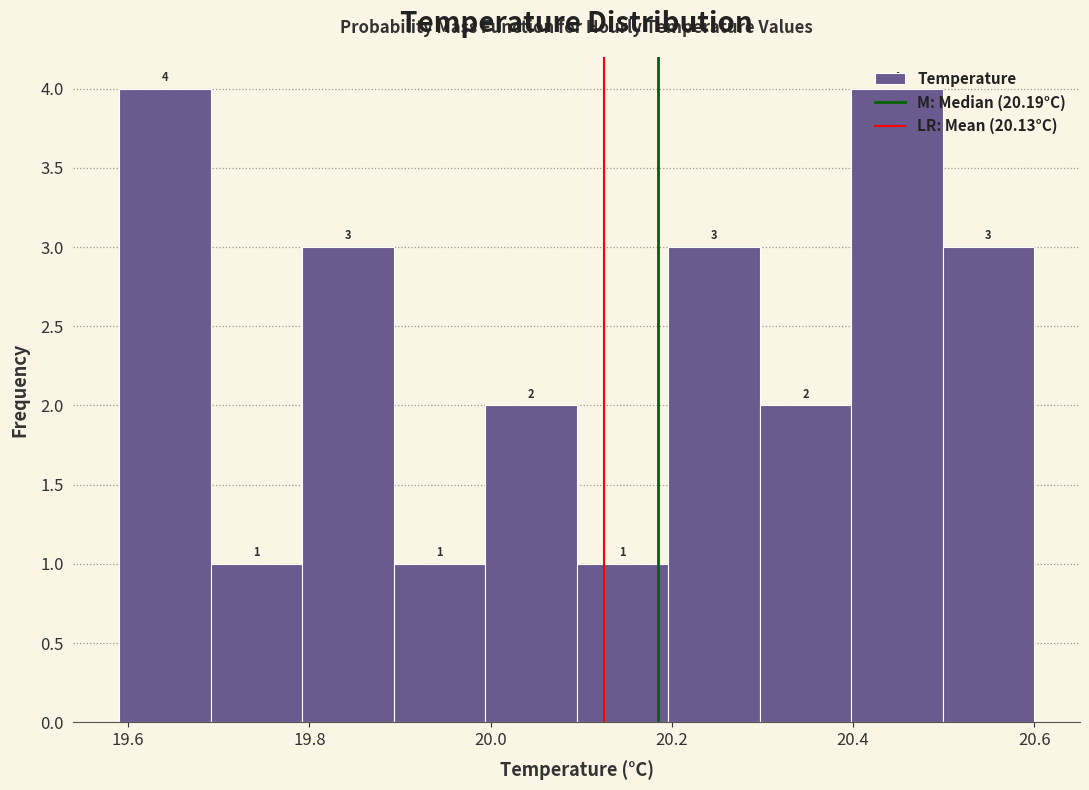

Reading left to right, transcribe this chart: for each bar, give the range it covers on the x-axis and its height. The bar edges are not printed on the chart, so give them approximately, as read against the axis.

19.6 to 19.7: 4
19.7 to 19.8: 1
19.8 to 19.9: 3
19.9 to 20.0: 1
20.0 to 20.1: 2
20.1 to 20.2: 1
20.2 to 20.3: 3
20.3 to 20.4: 2
20.4 to 20.5: 4
20.5 to 20.6: 3